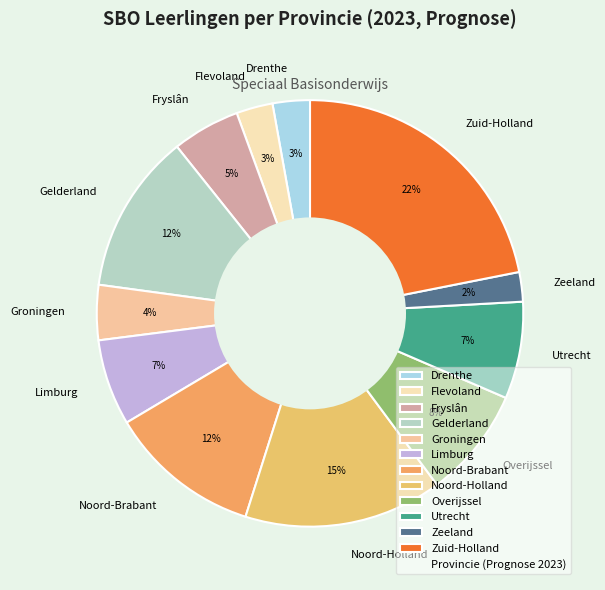

How many segments does this pie chart have?

12